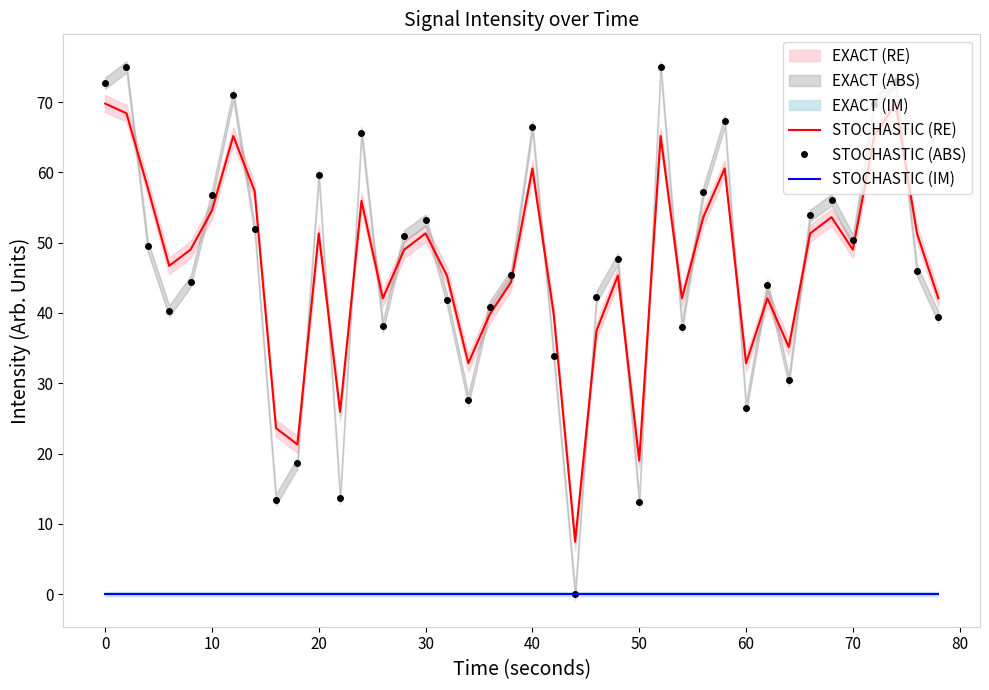

After their last crossing, which series has the higher values: STOCHASTIC (RE) or STOCHASTIC (ABS)?

STOCHASTIC (RE)